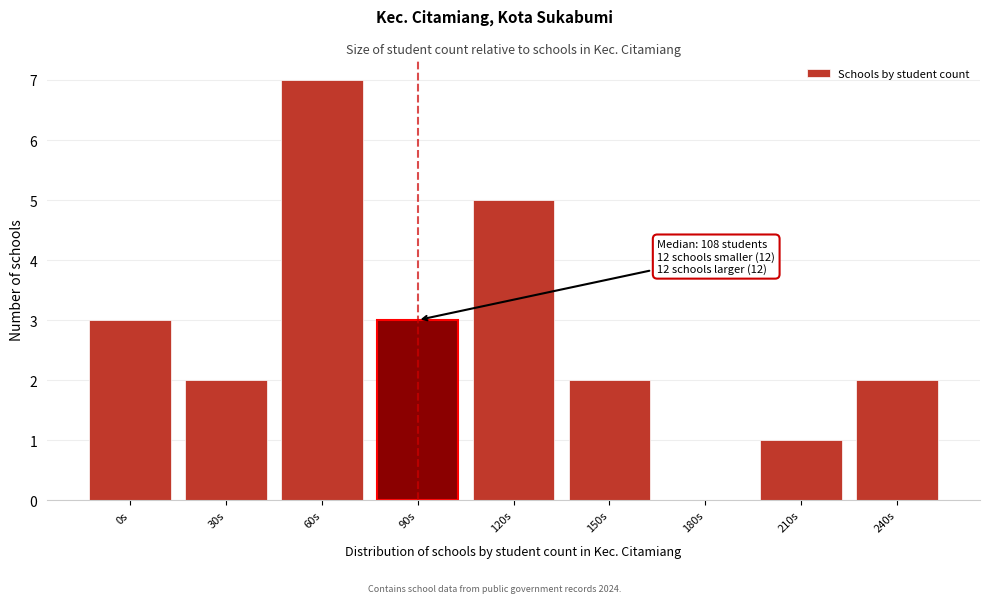

Reading left to right, transcribe all the data shown in this chart.

0s=3	30s=2	60s=7	90s=3	120s=5	150s=2	180s=0	210s=1	240s=2